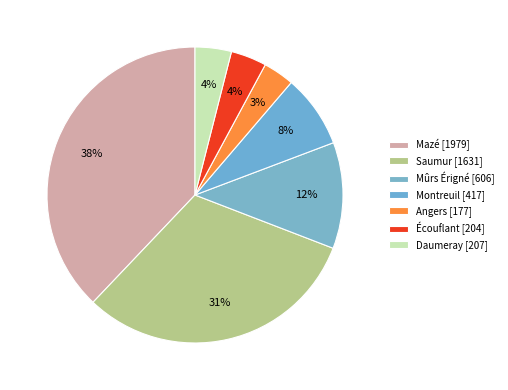

What is the change in value from Mûrs Érigné to Montreuil?

-189